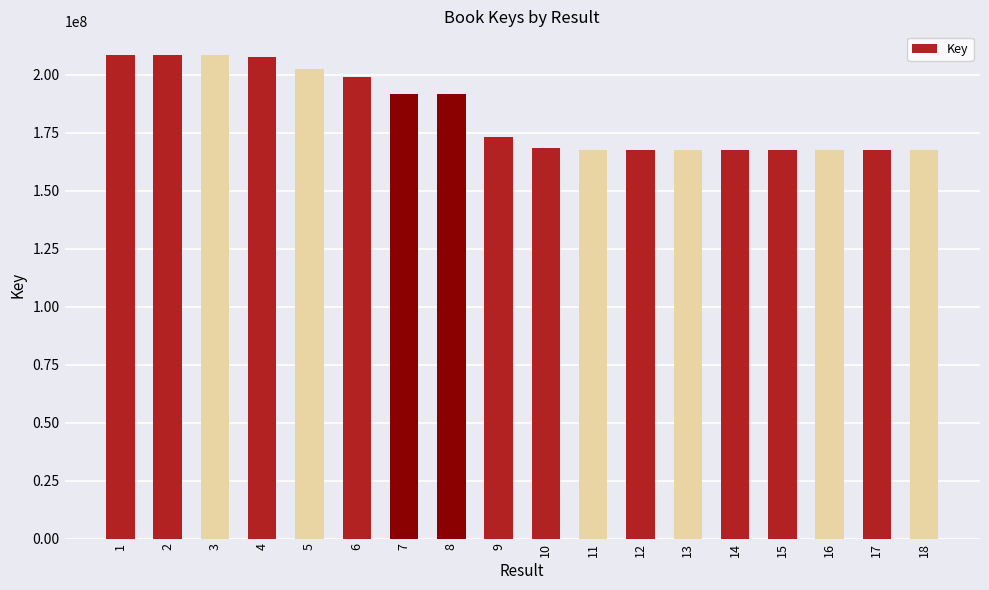

What is the maximum value shown in the chart?

208282578